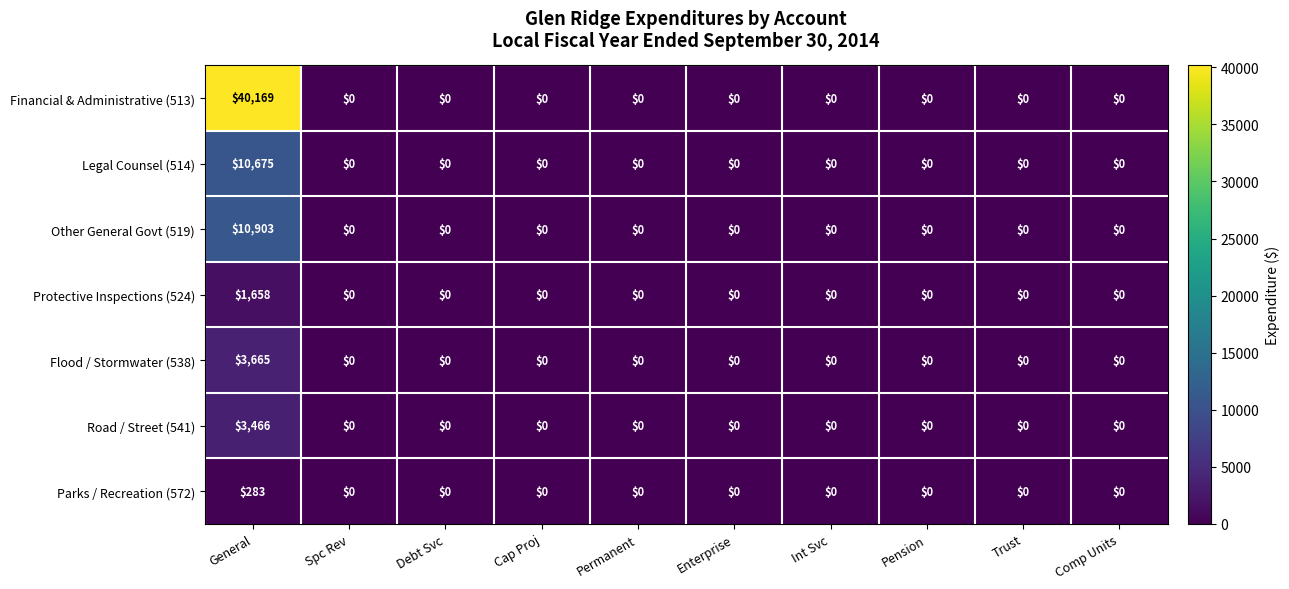

What is the difference between the maximum and minimum values in the Protective Inspections (524) series?

1658